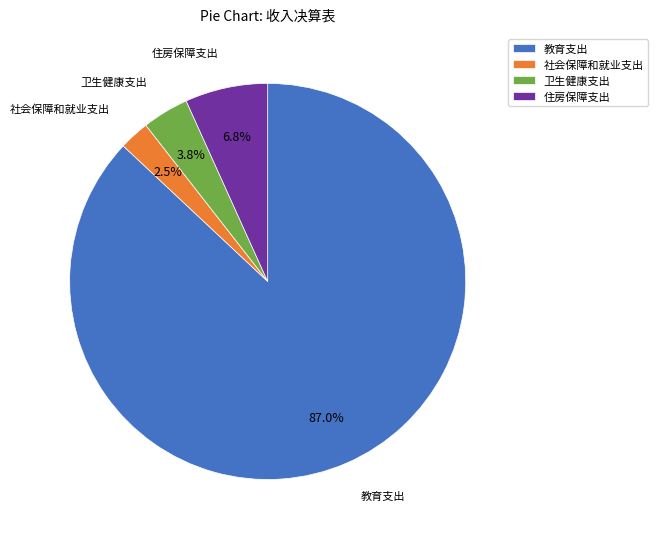

How many segments does this pie chart have?

4